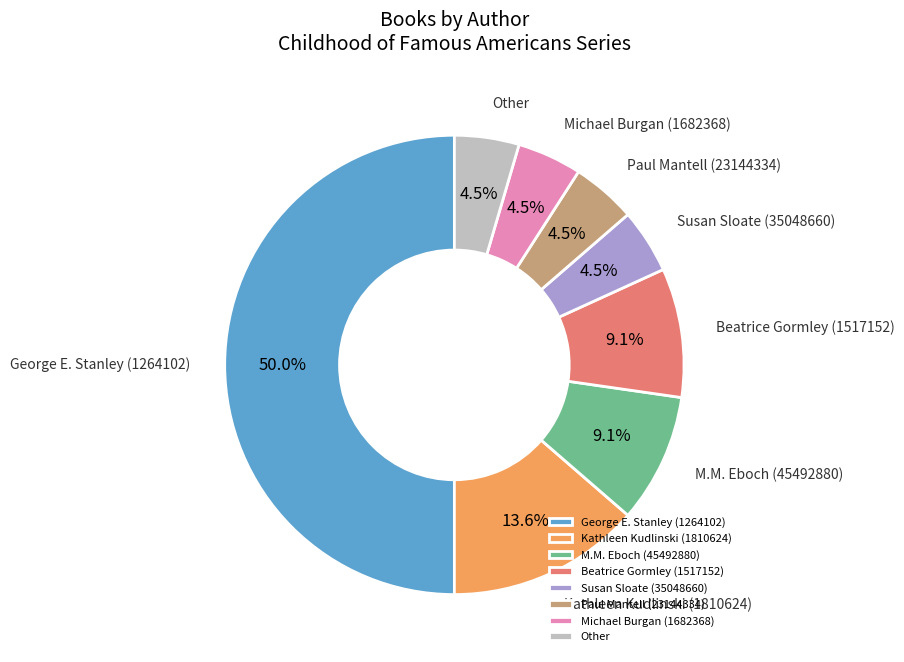

What is the majority slice?

George E. Stanley (1264102)